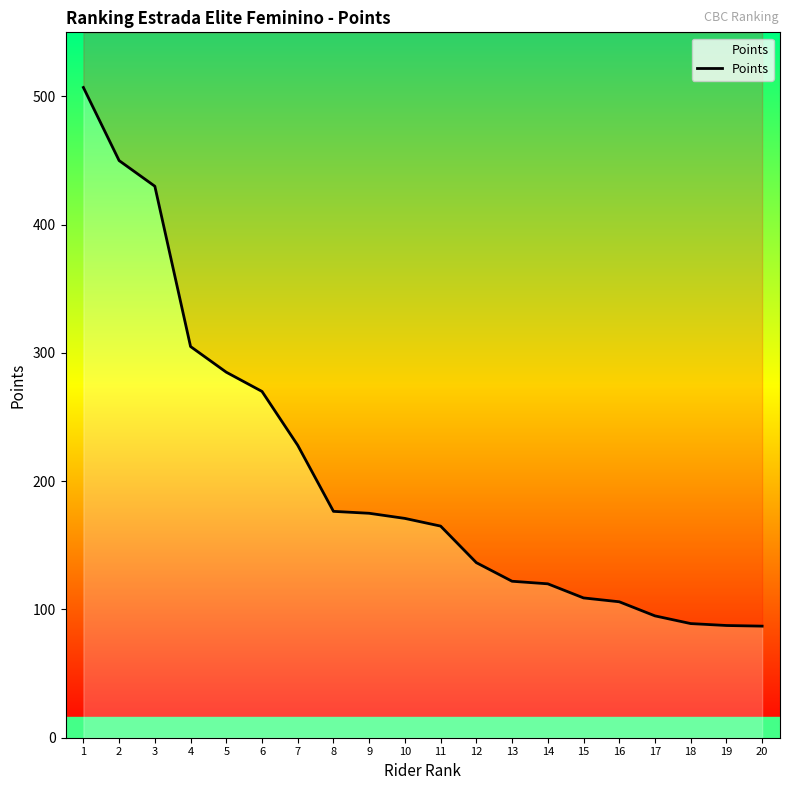

Does the chart have visible grid lines?

No